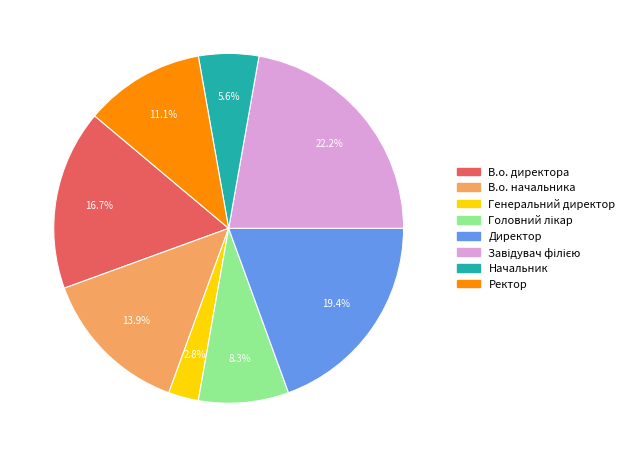

What percentage is NOT represented by В.о. директора?

83.3%